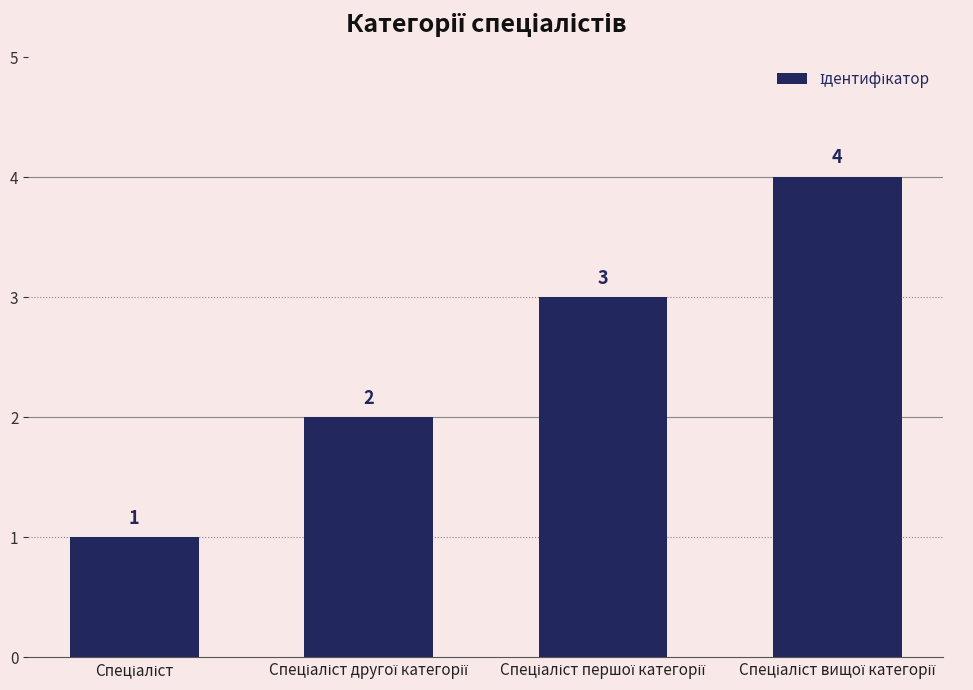

What is the greatest value displayed?

4